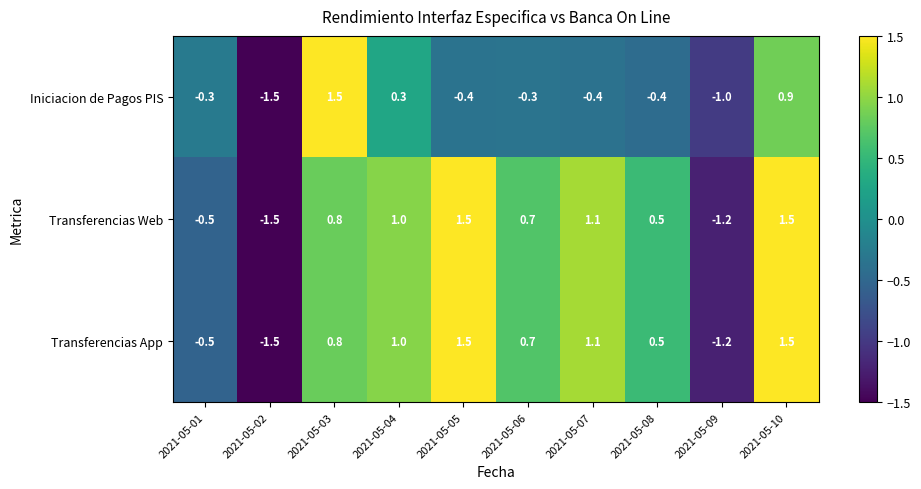

Reading left to right, transcribe all the data shown in this chart.

Iniciacion de Pagos PIS: 2021-05-01=-0.3	2021-05-02=-1.5	2021-05-03=1.5	2021-05-04=0.3	2021-05-05=-0.4	2021-05-06=-0.3	2021-05-07=-0.4	2021-05-08=-0.4	2021-05-09=-1.0	2021-05-10=0.9
Transferencias Web: 2021-05-01=-0.5	2021-05-02=-1.5	2021-05-03=0.8	2021-05-04=1.0	2021-05-05=1.5	2021-05-06=0.7	2021-05-07=1.1	2021-05-08=0.5	2021-05-09=-1.2	2021-05-10=1.5
Transferencias App: 2021-05-01=-0.5	2021-05-02=-1.5	2021-05-03=0.8	2021-05-04=1.0	2021-05-05=1.5	2021-05-06=0.7	2021-05-07=1.1	2021-05-08=0.5	2021-05-09=-1.2	2021-05-10=1.5